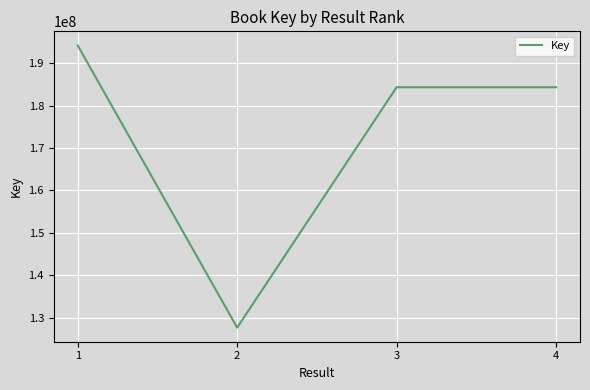

Read the value at 1, to the nearest 100.

194179000